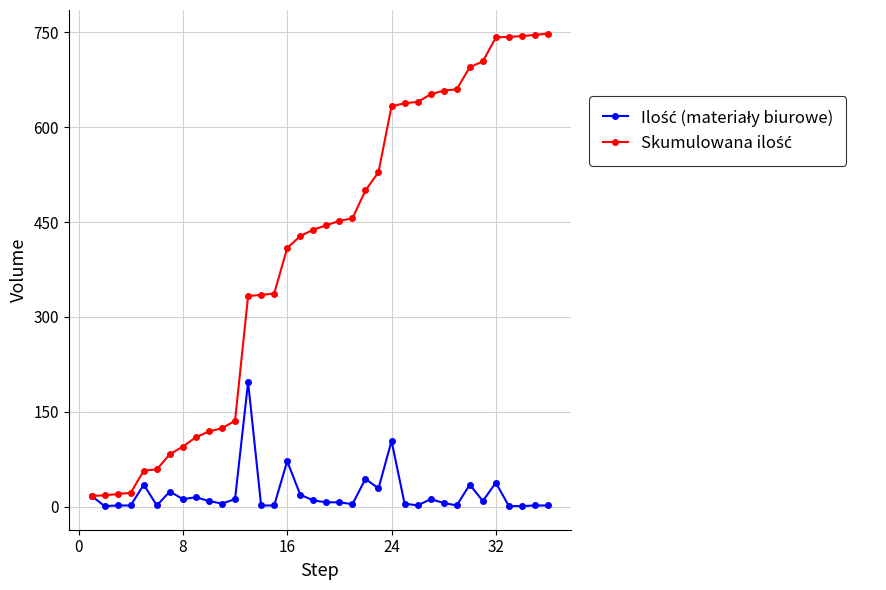

What is the maximum value shown in the chart?

748